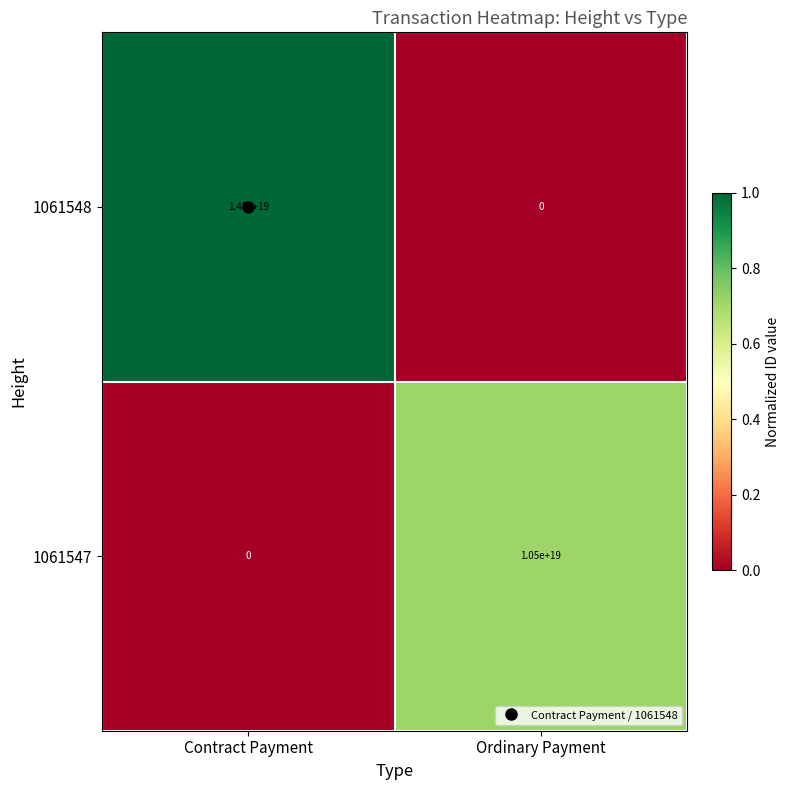

Is the value of 1061548 at Contract Payment greater than the value of 1061547 at Contract Payment?

Yes